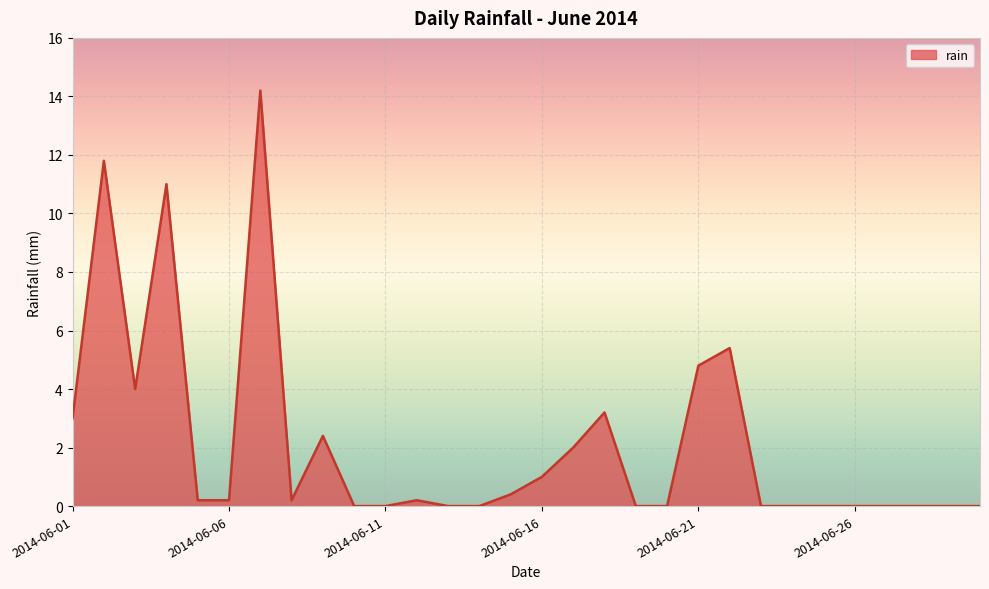

Does the chart have visible grid lines?

Yes